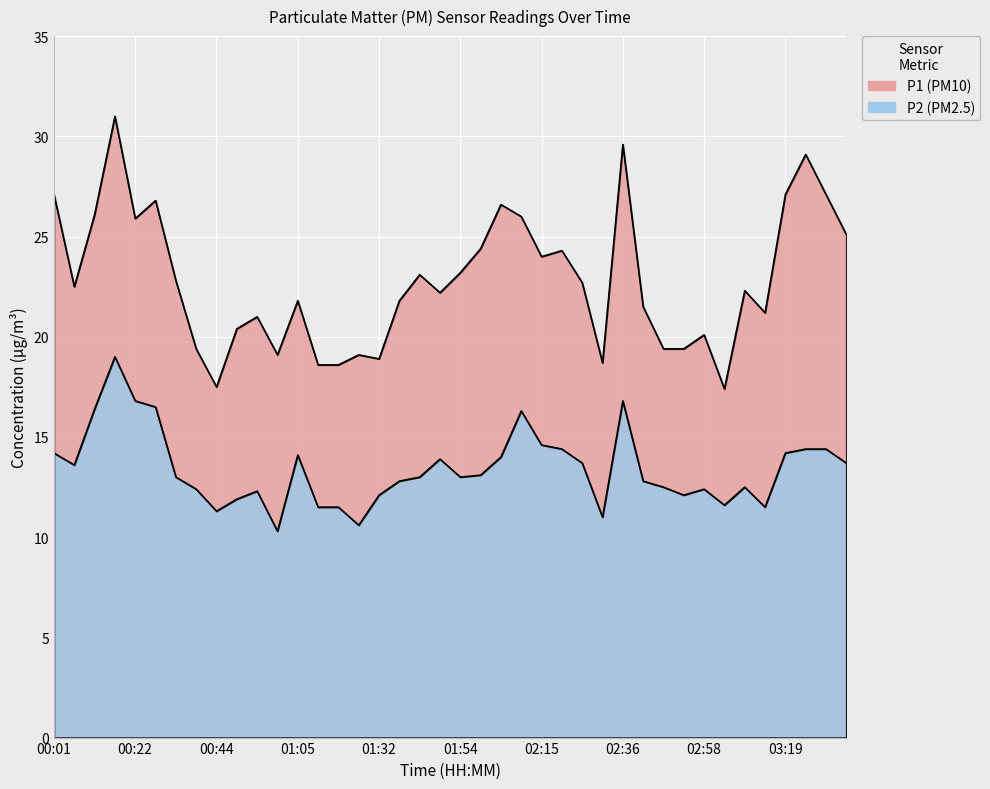

What is the value of the P1 point at the 38th from the left?

29.1